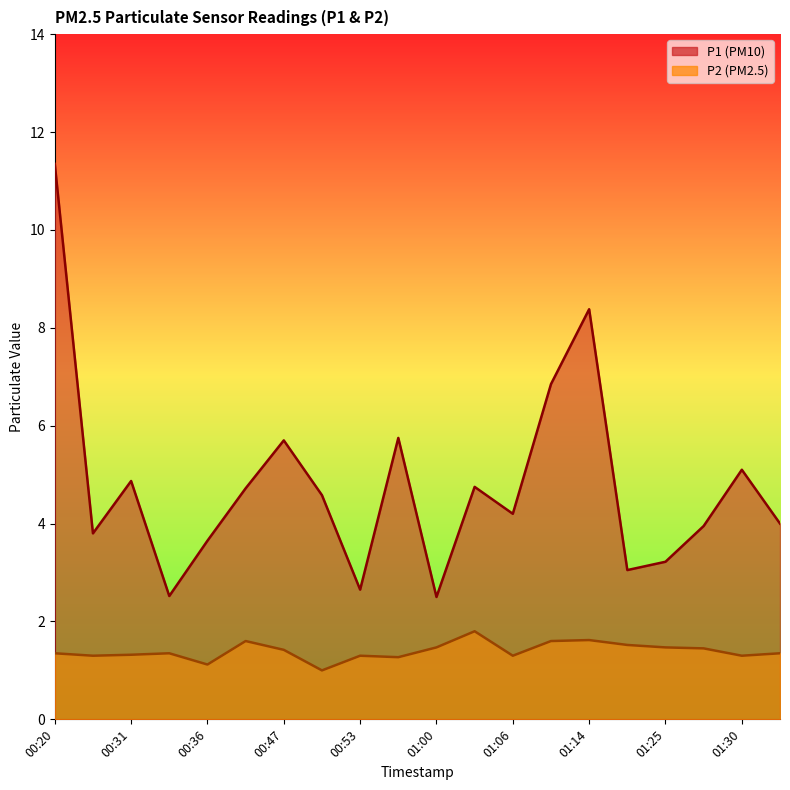

True or false: P2 and P1 cross at least once.

False